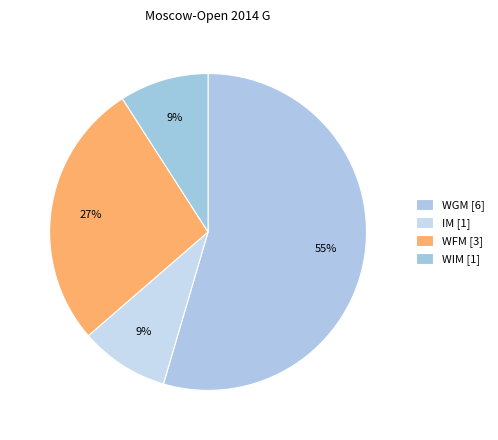

The WGM slice represents 47% of the pie. True or false?

False